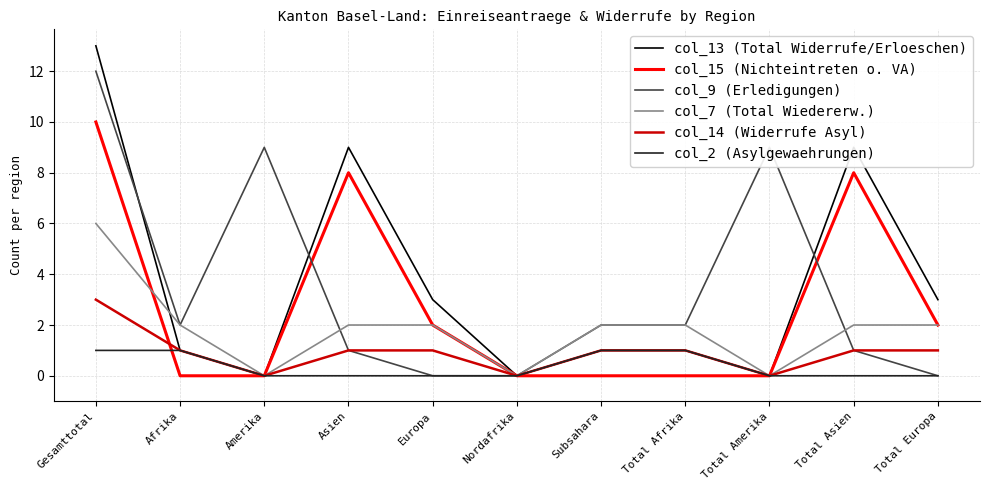

Which category has the highest value across all series?

Gesamttotal